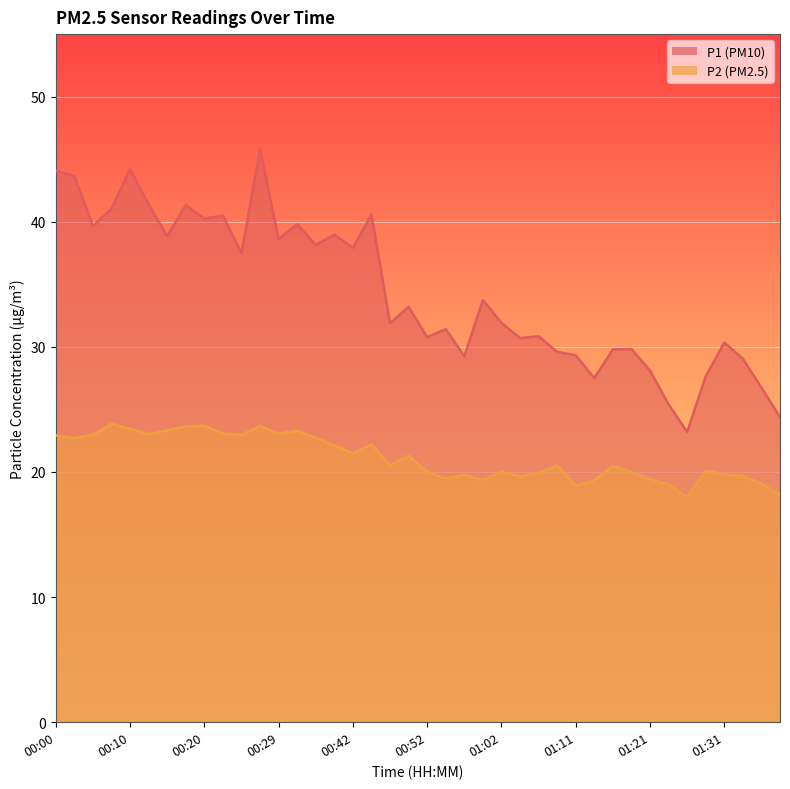

Which series has the widest spread of values?

P1